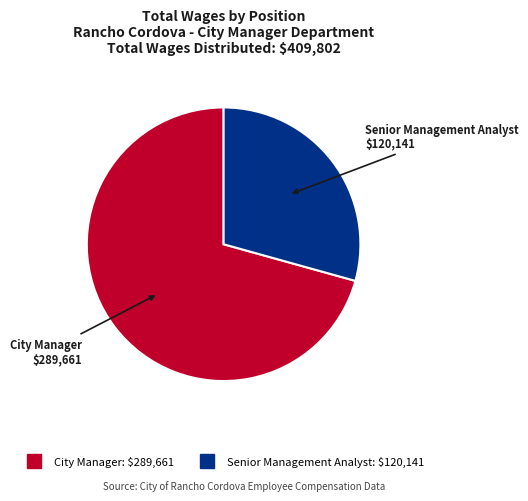

Is it true that Senior Management Analyst is 29% of the pie?

True